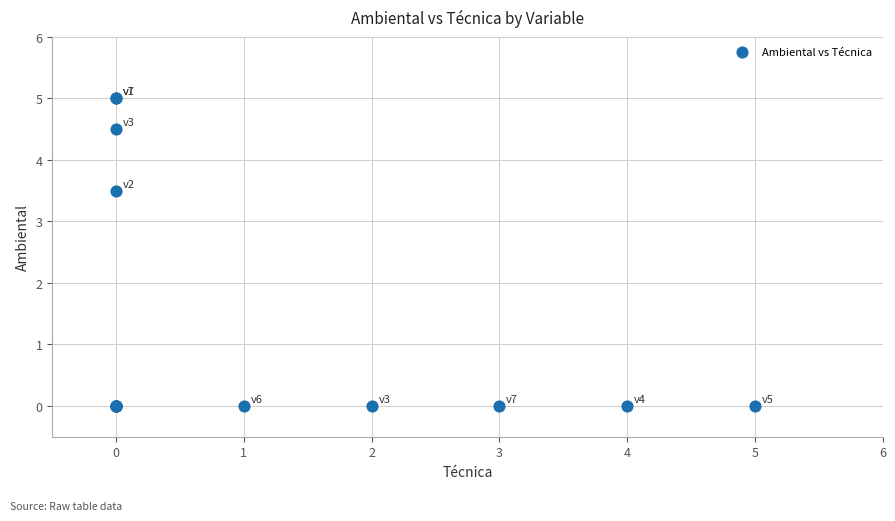

What Y value in the scatter plot is closest to 2?

3.5